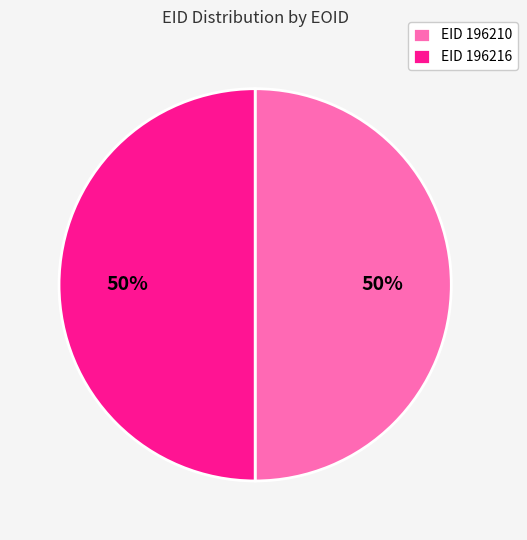

True or false: EID 196216 accounts for 65% of the total.

False